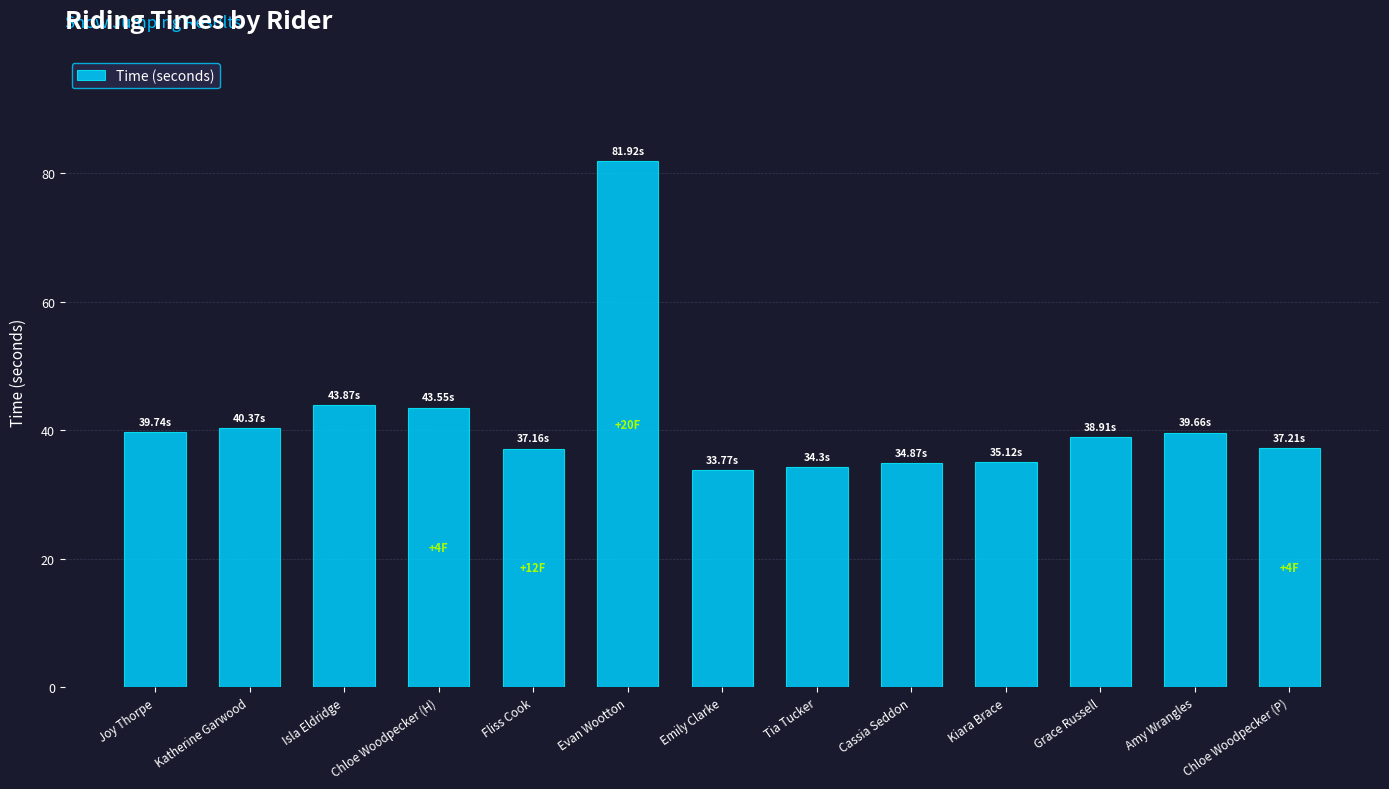

Does the chart contain stacked bars?

No